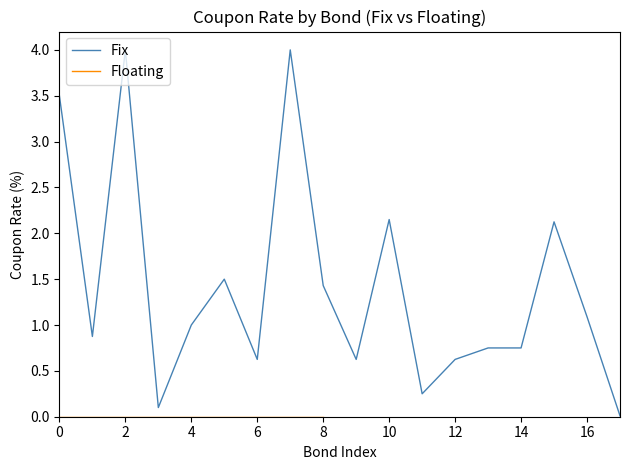

What is the greatest value displayed?

4.0